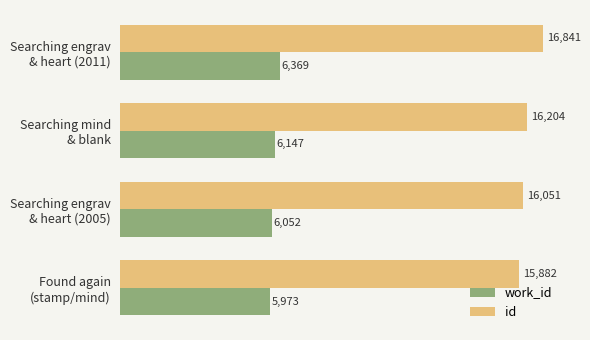

What is the sum of all work_id values?

24541